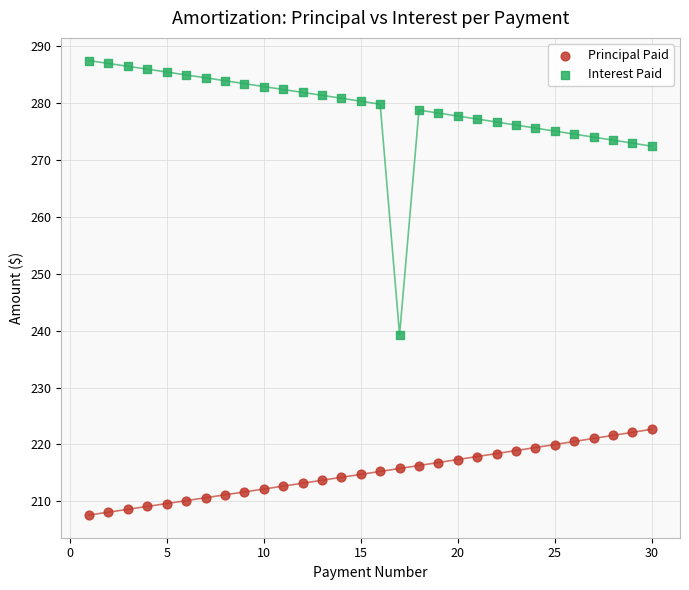

Across all series, what Y value is closest to 247?

239.2